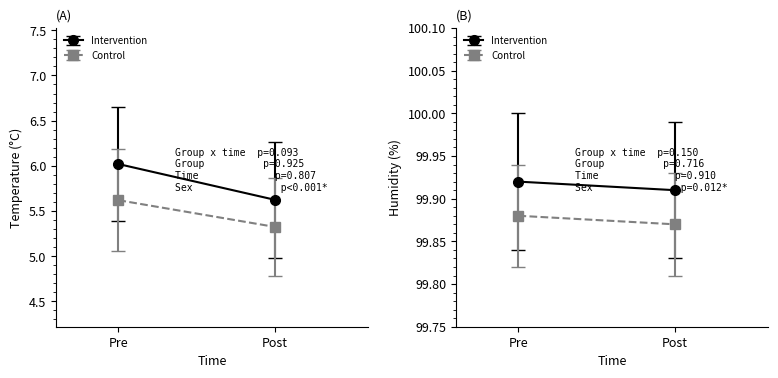

True or false: temperature has a value of 2.4 at 00:10.

False